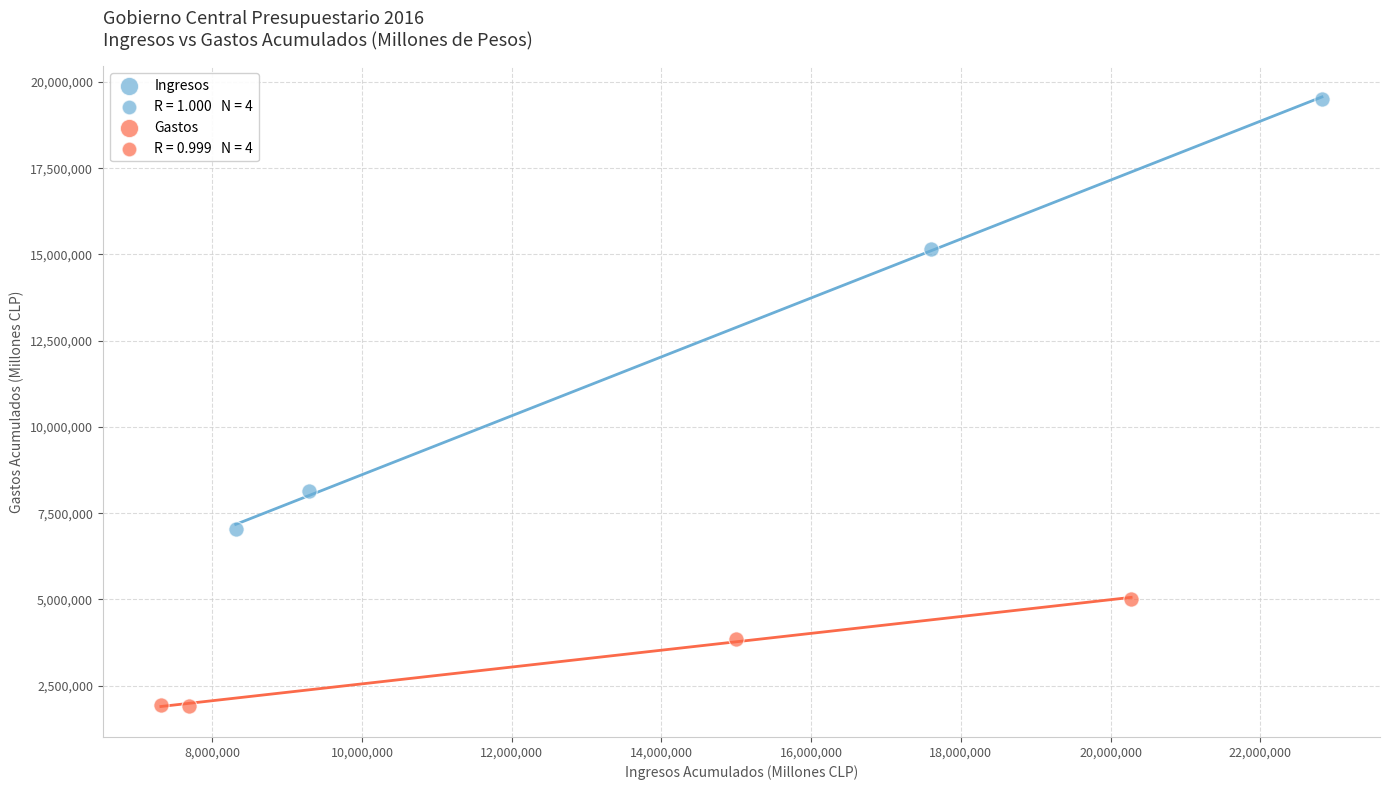

Which series has the widest spread of Y values?

Ingresos